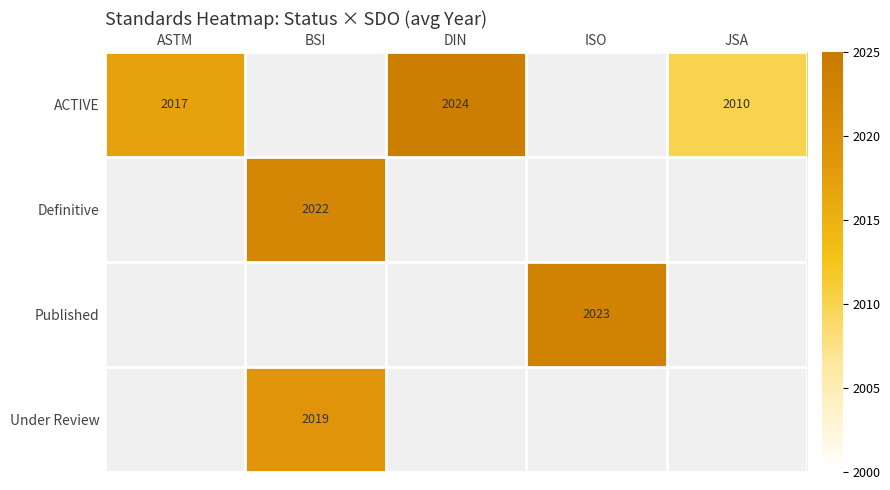

Count the number of categories in the chart.

5